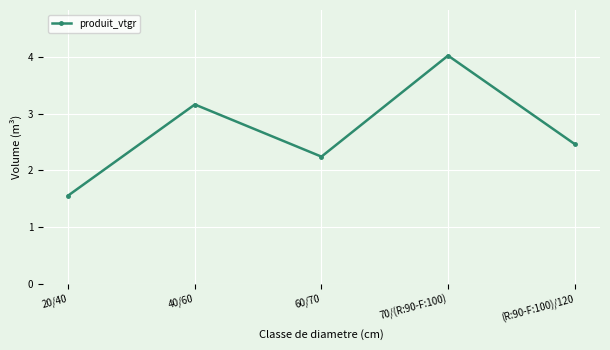

Reading left to right, what are all the values shown in this chart?

20/40=1.6	40/60=3.2	60/70=2.2	70/(R:90-F:100)=4.0	(R:90-F:100)/120=2.5